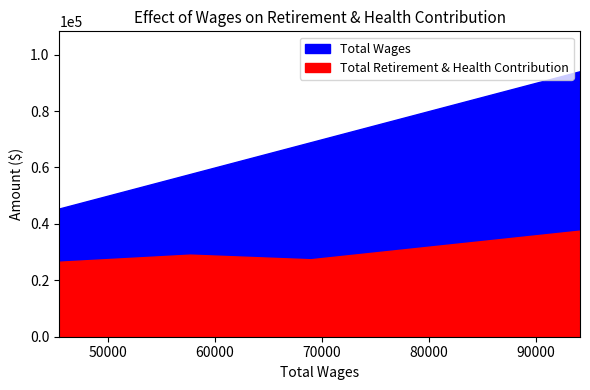

Rank the categories by Total Wages value from lowest to highest.

45476.0, 57694.0, 68948.0, 94137.0